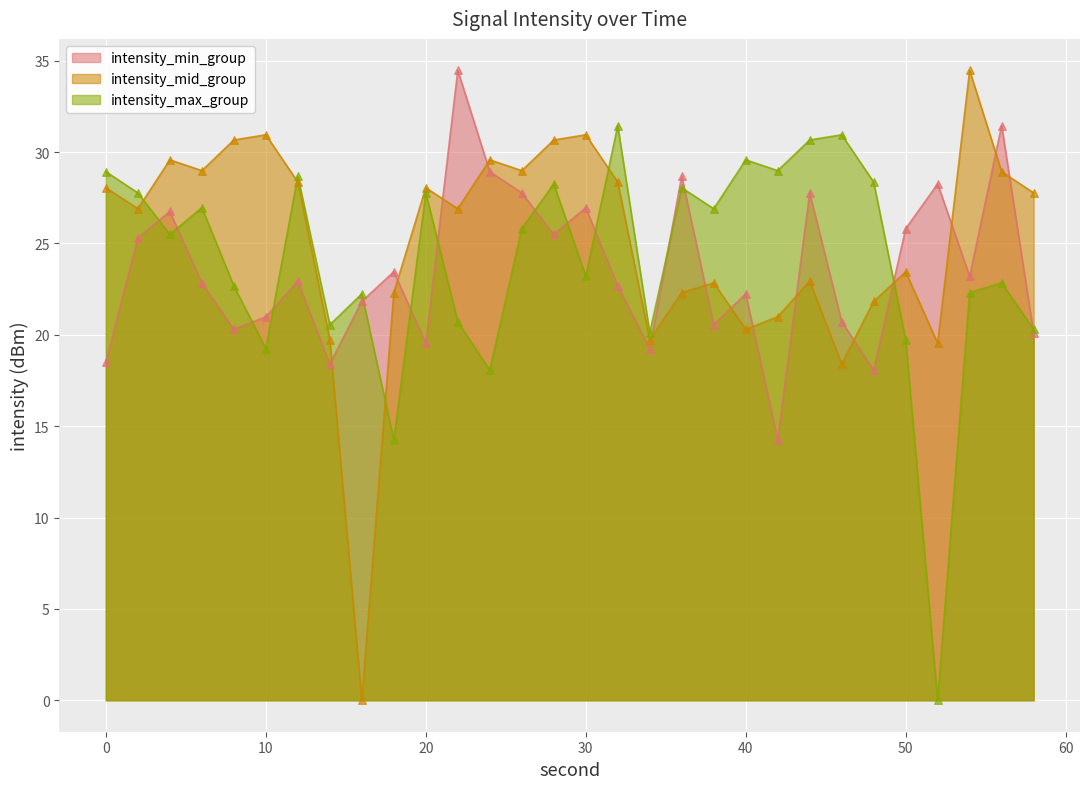

At which category is the sum across all series the highest?

28